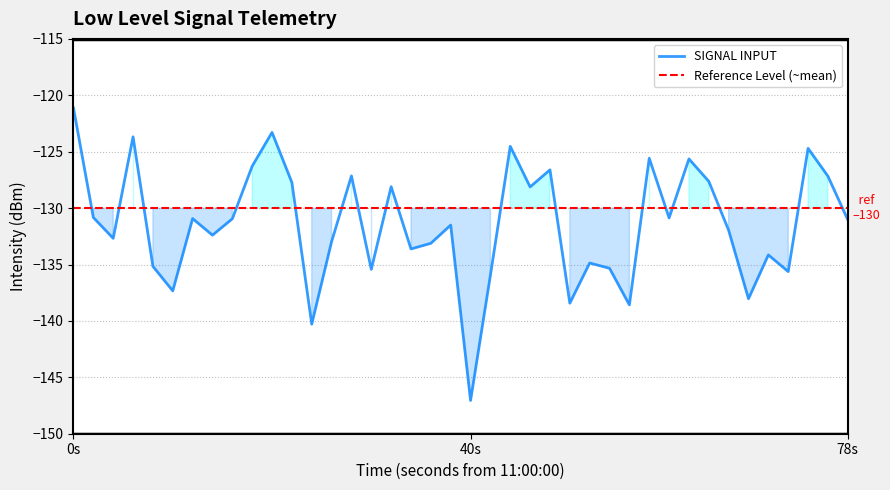

What is the difference between the maximum and minimum values?

25.9